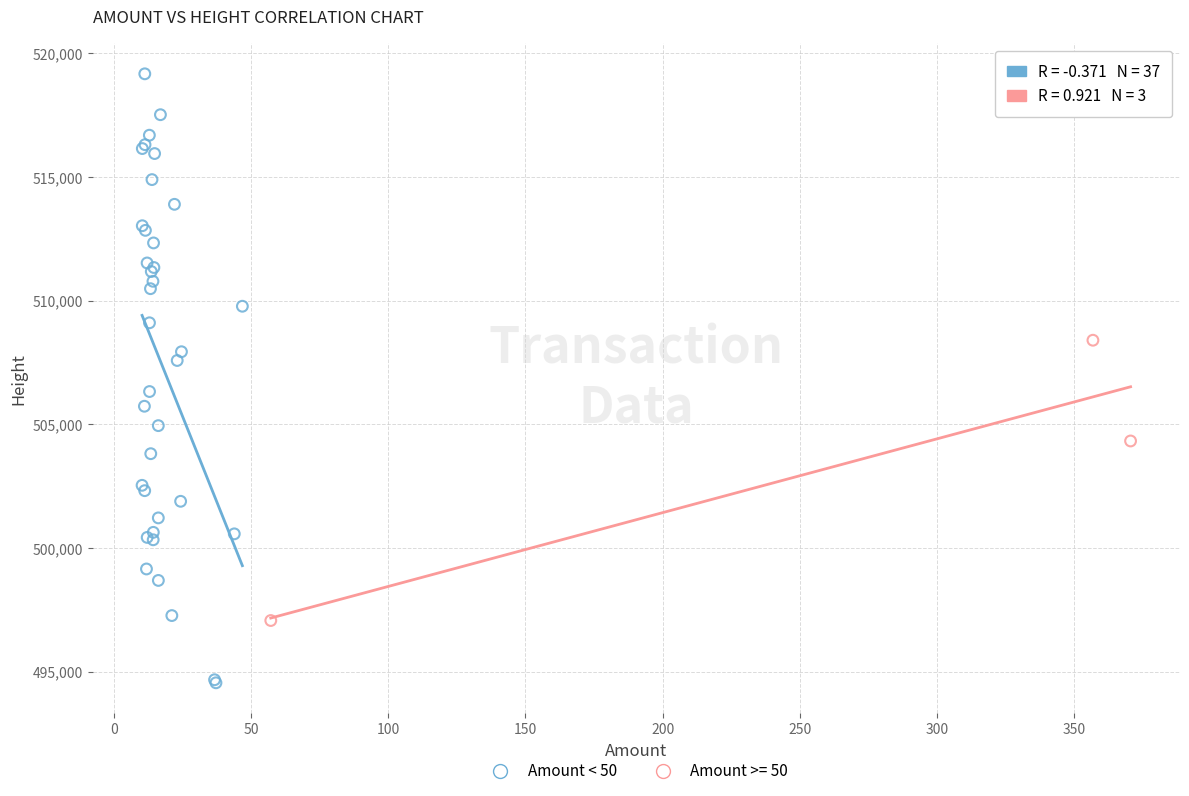

Which series reaches the maximum Y coordinate?

Amount < 50